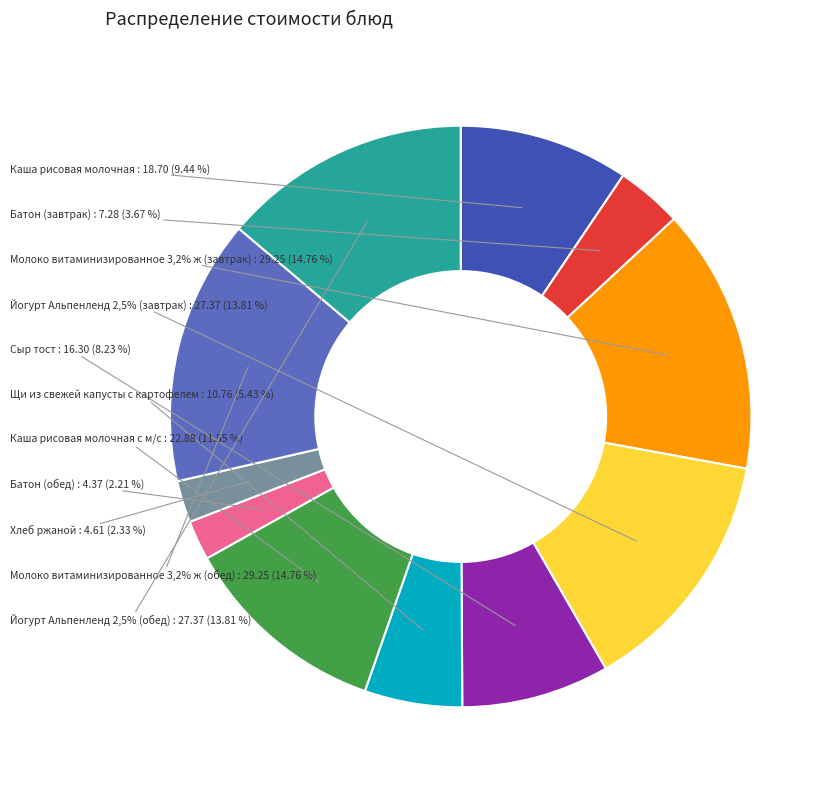

What is the change in value from Батон (завтрак) to Йогурт Альпенленд 2,5% (завтрак)?

+20.1